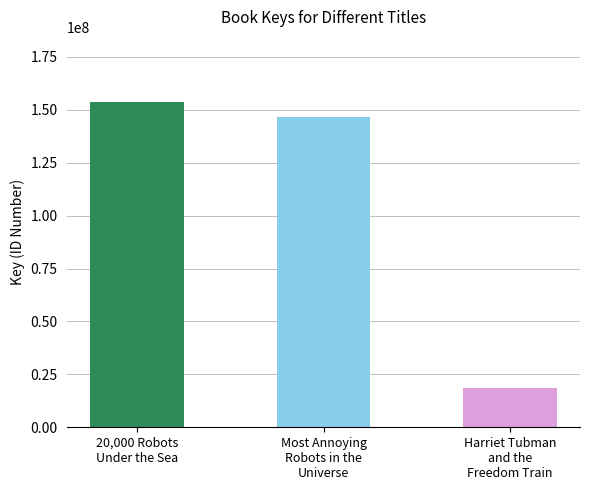

At which label is the value closest to 86173782?

Most Annoying
Robots in the
Universe